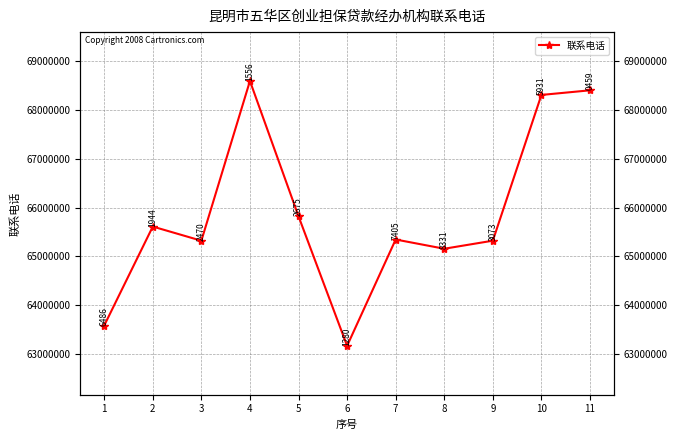

Is it true that the value at 2 is 65611944?

True